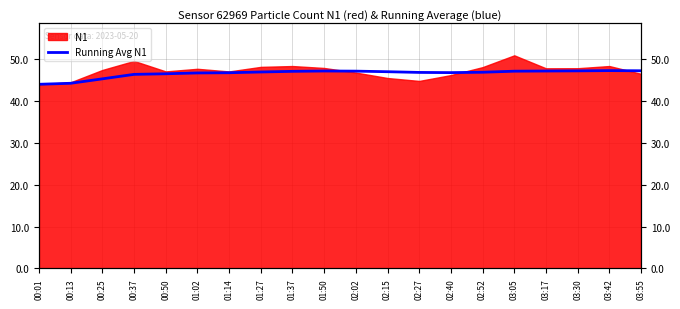

Is it true that the value at 02:40 is 46.8?

True